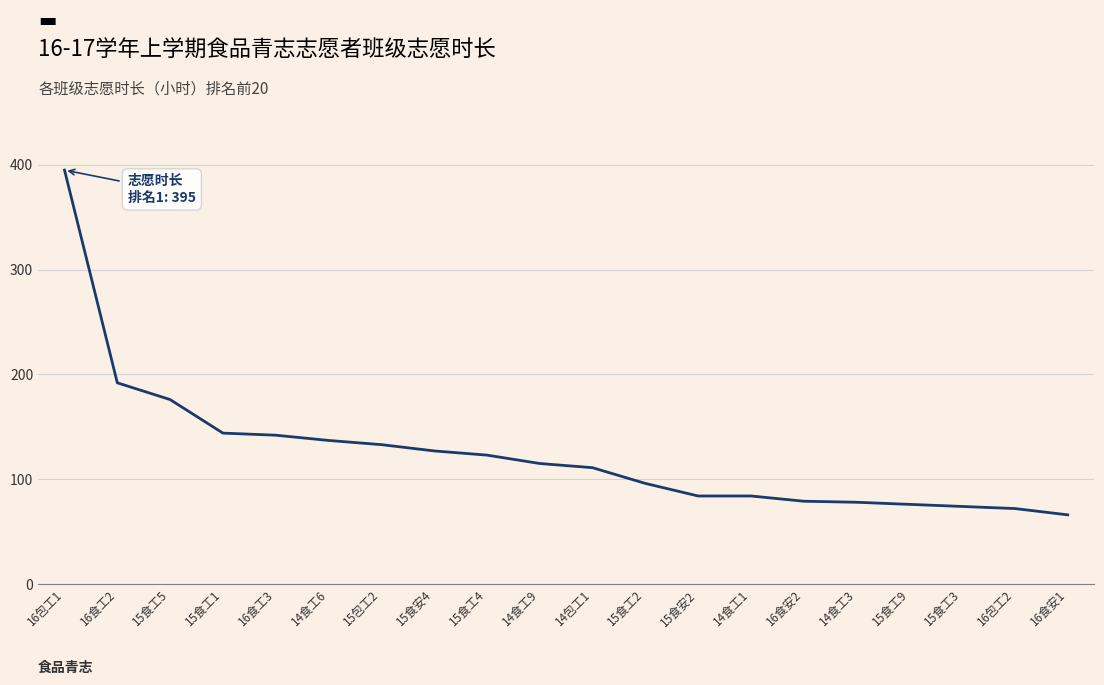

Is it true that the value at 16食安1 is 109?

False